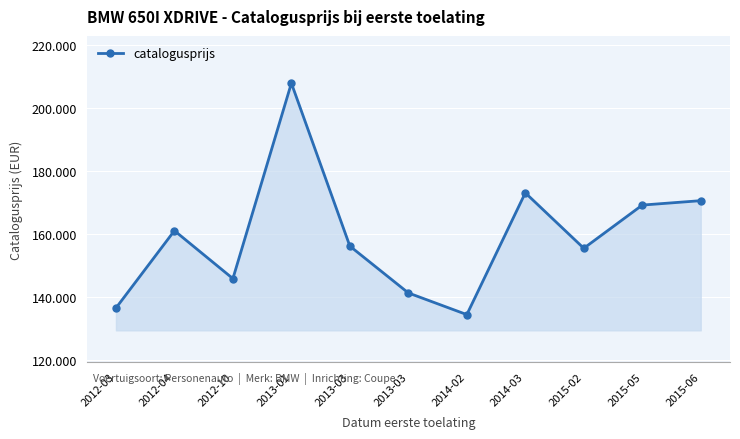

At which label is the value closest to 171261?

2015-06